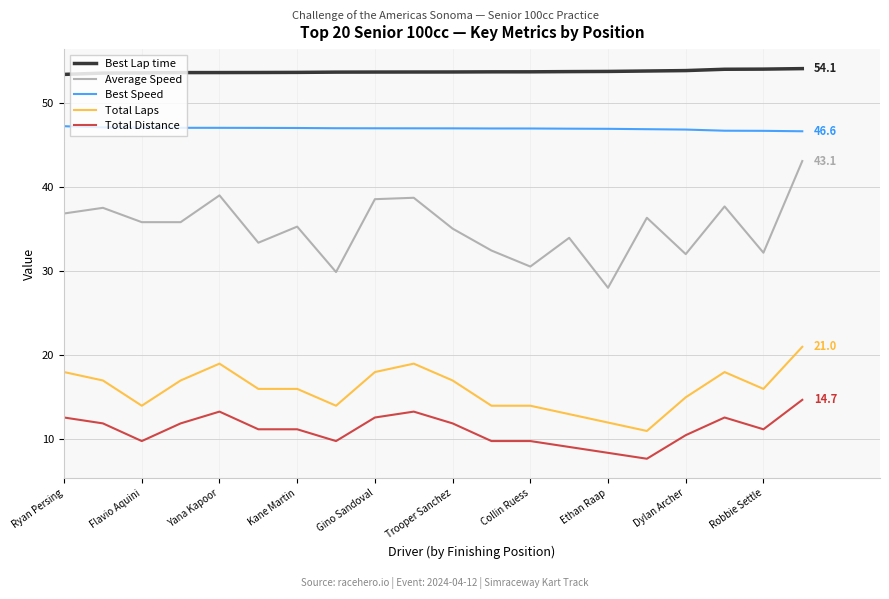

Rank the series by their maximum value, from highest to lowest.

Best Lap time, Best Speed, Average Speed, Total Laps, Total Distance